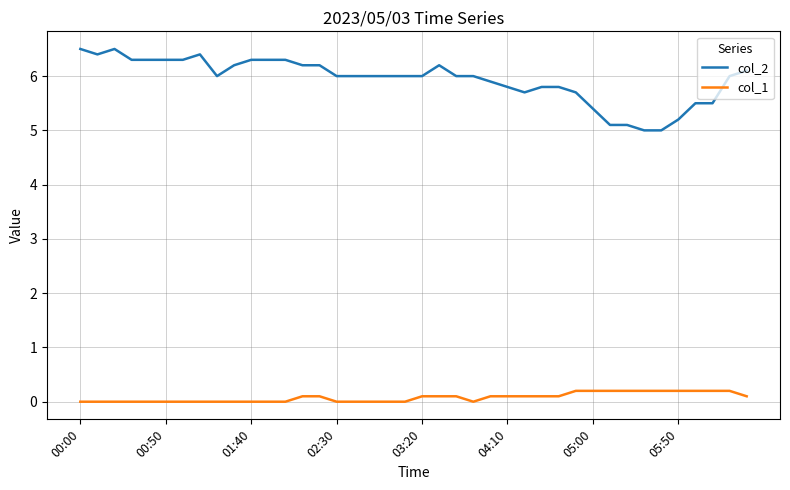

Rank the series by their maximum value, from highest to lowest.

col_2, col_1